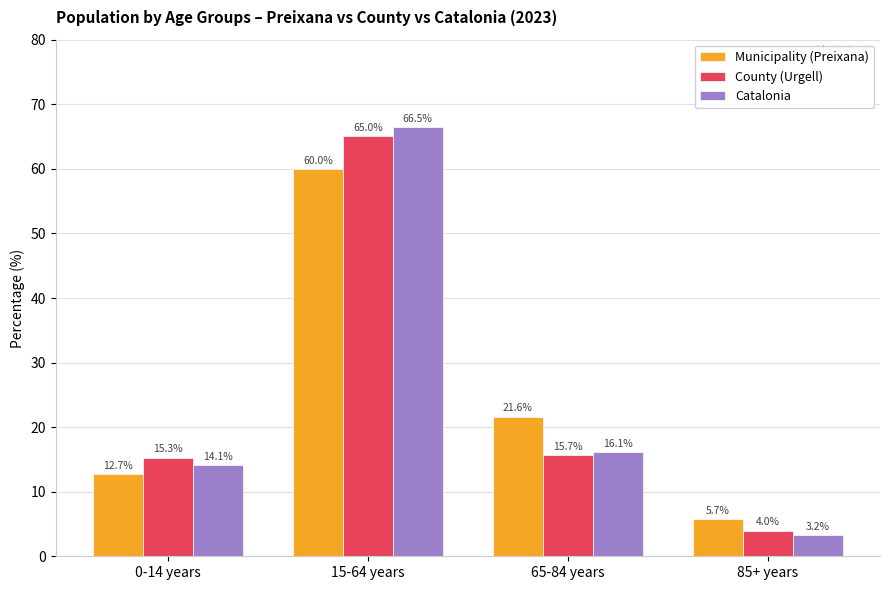

Reading left to right, extract all data points from this chart.

Municipality (Preixana): 12.7	60.0	21.6	5.7
County (Urgell): 15.3	65.0	15.7	4.0
Catalonia: 14.1	66.5	16.1	3.2